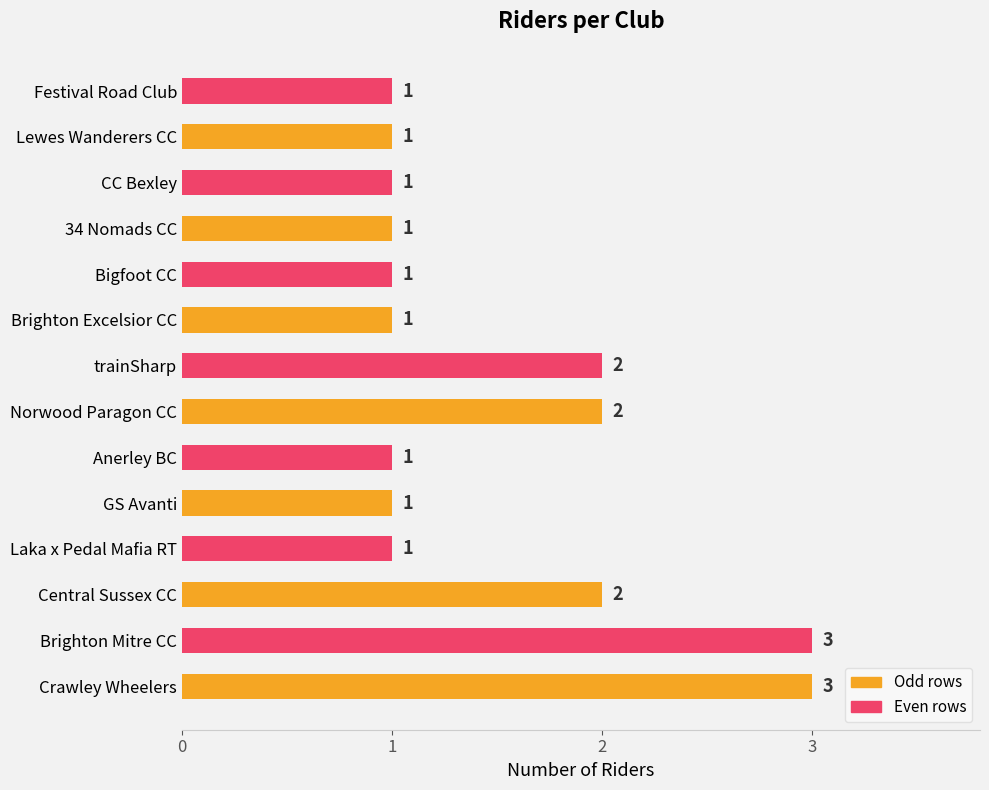

How many values are between 1 and 2?

12